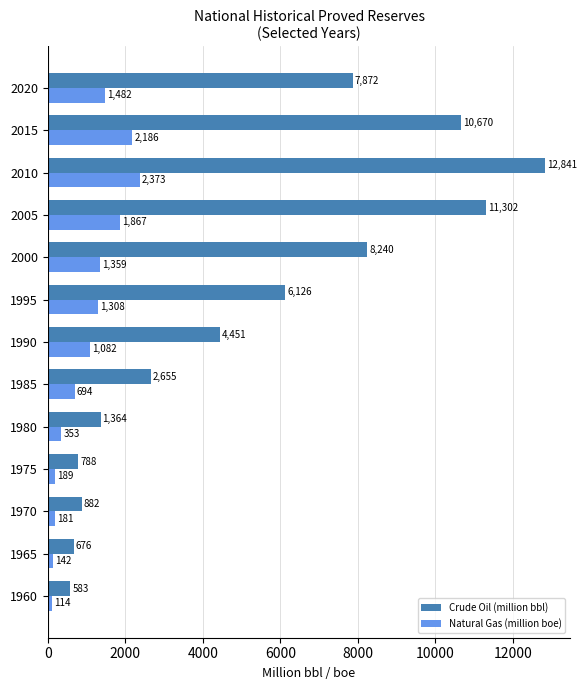

Rank the series by their average value, from lowest to highest.

Natural Gas (million boe), Crude Oil (million bbl)